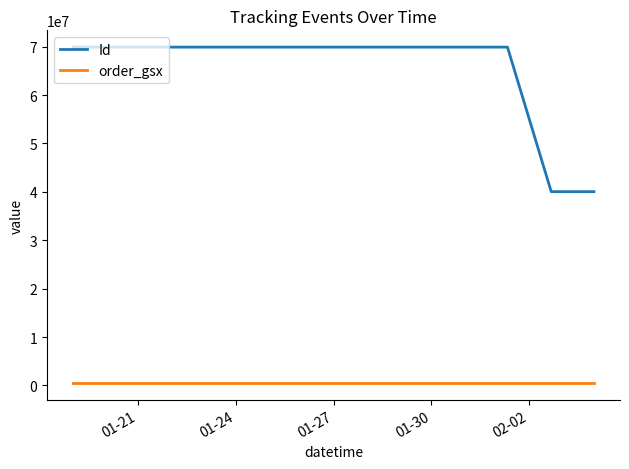

What is the greatest value displayed?

69896258